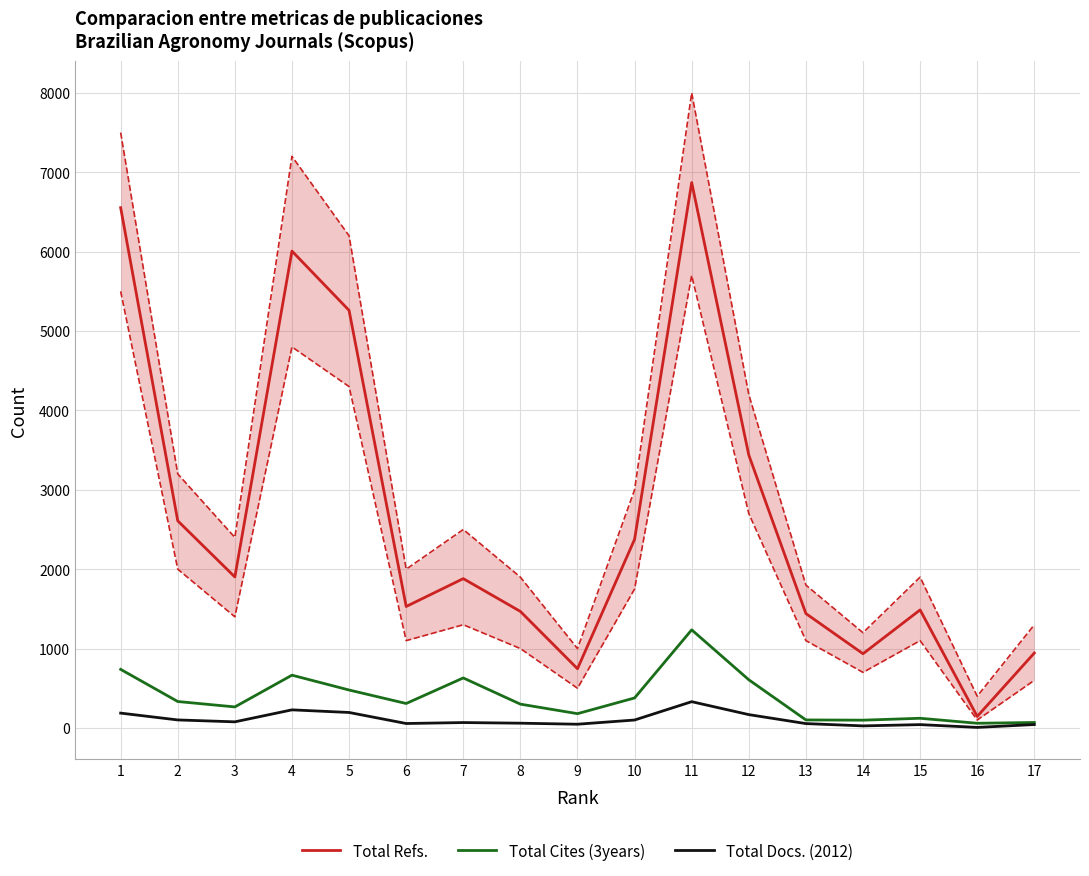

How many data points in Total Docs. (2012) are less than 68?

8